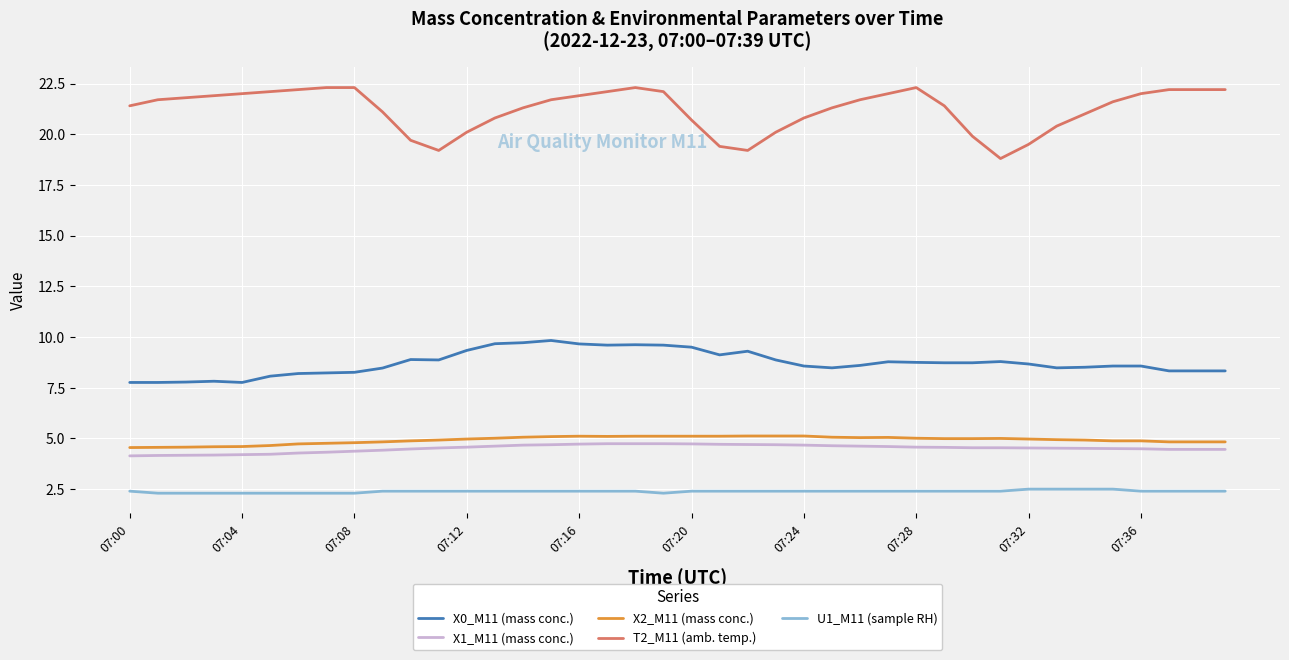

What is the difference between the maximum and minimum values in the X0_M11 (mass conc.) series?

2.1